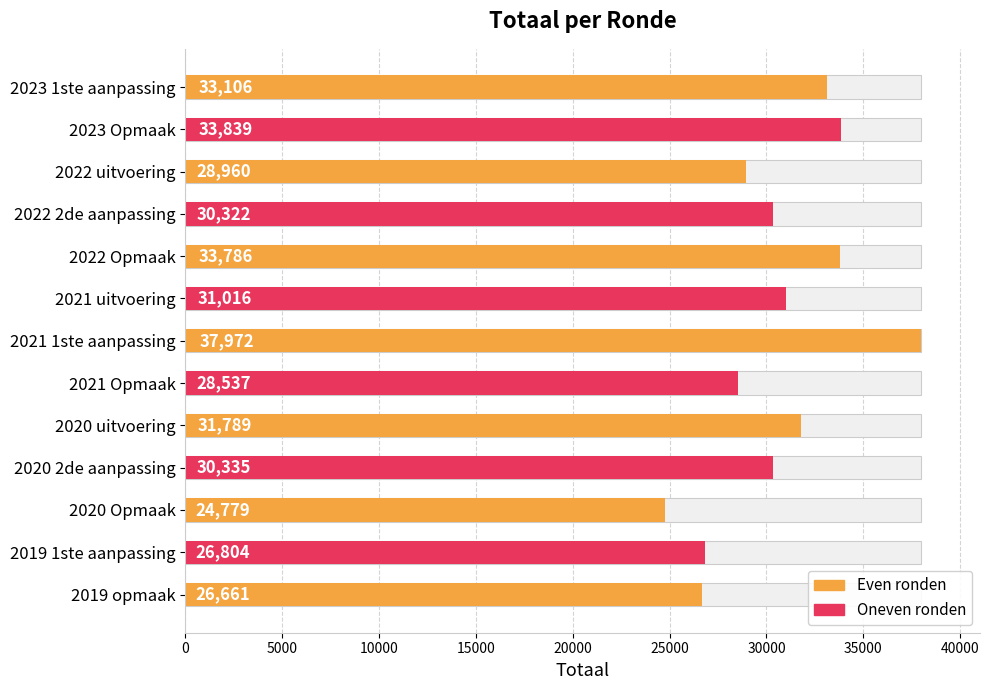

Reading right to left, transcribe all the data shown in this chart.

26661	26804	24779	30335	31789	28537	37972	31016	33786	30322	28960	33839	33106